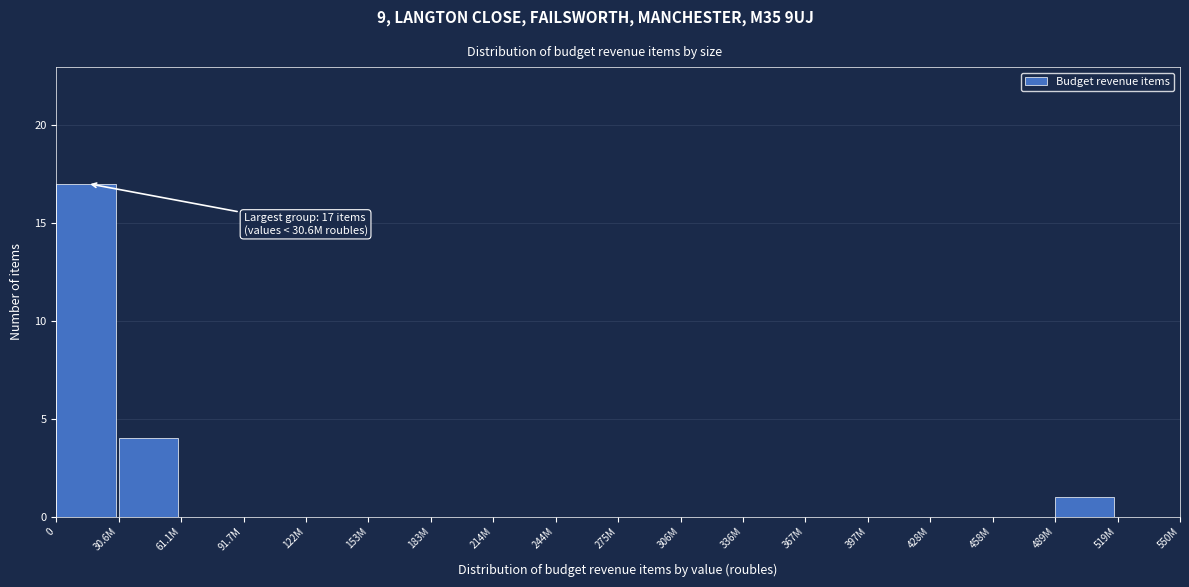

Reading left to right, extract all data points from this chart.

0=17	30.6M=4	61.1M=0	91.7M=0	122M=0	153M=0	183M=0	214M=0	244M=0	275M=0	306M=0	336M=0	367M=0	397M=0	428M=0	458M=0	489M=1	519M=0